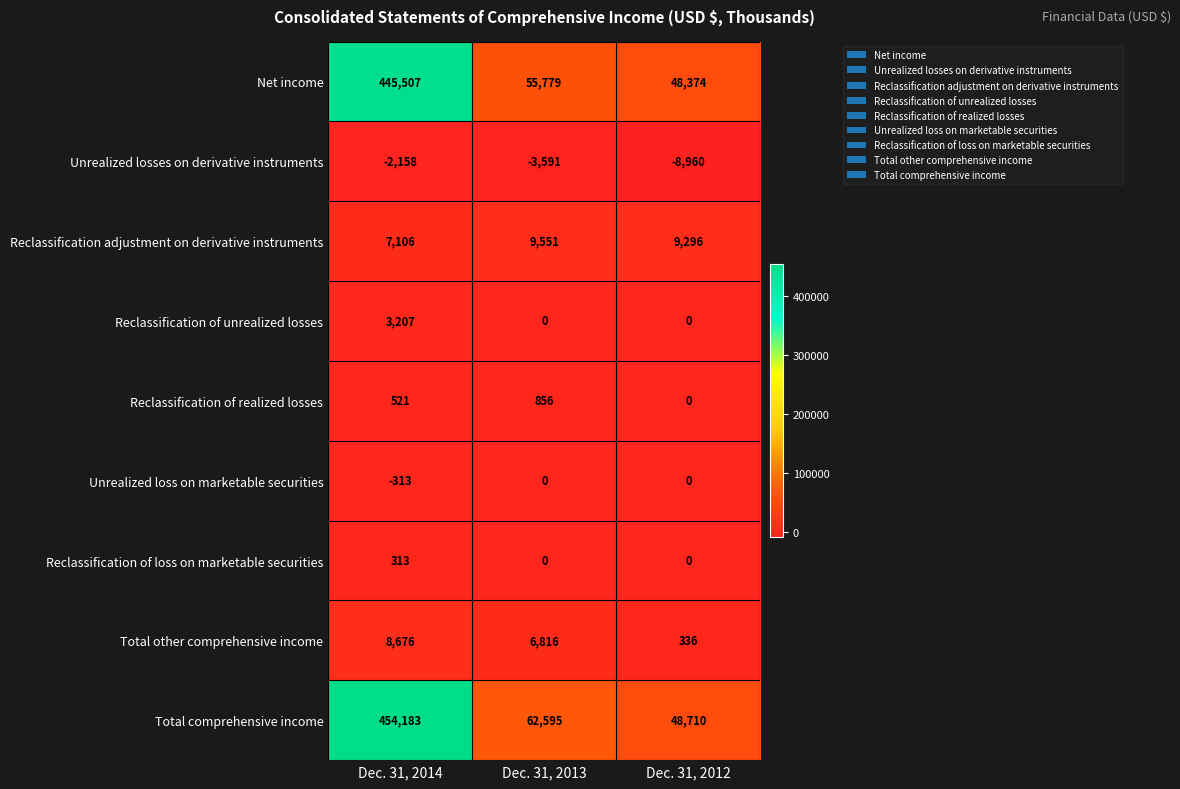

How many series are shown in this chart?

9